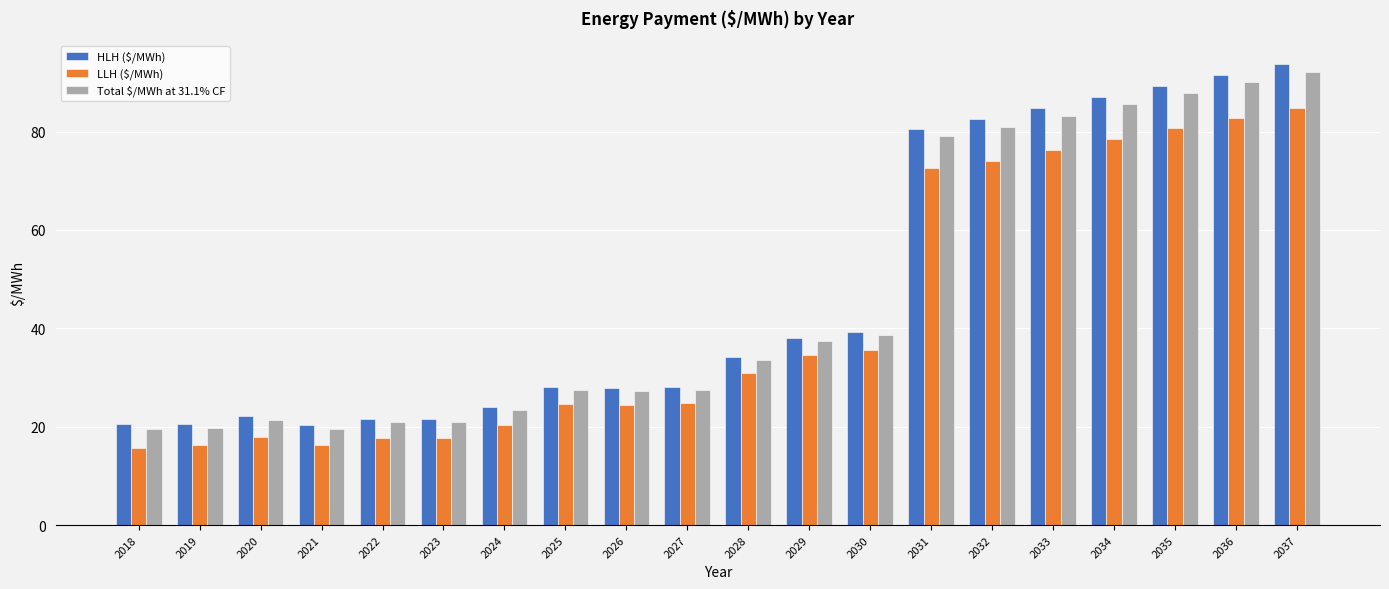

What is the highest value of the Total $/MWh at 31.1% CF series?

92.2